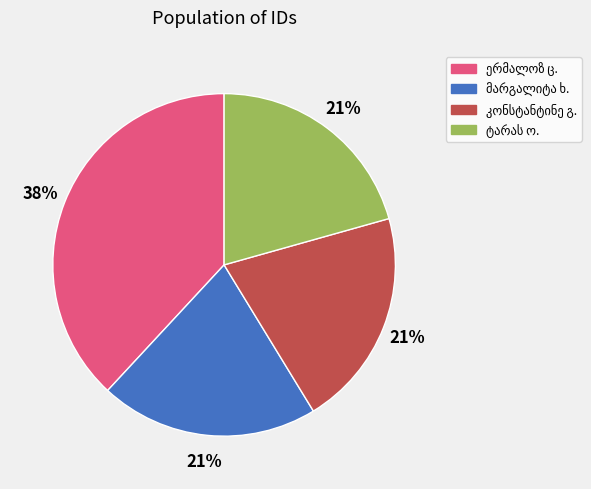

To the nearest percent, what is the difference between the largest and smallest slice percentages?

17%